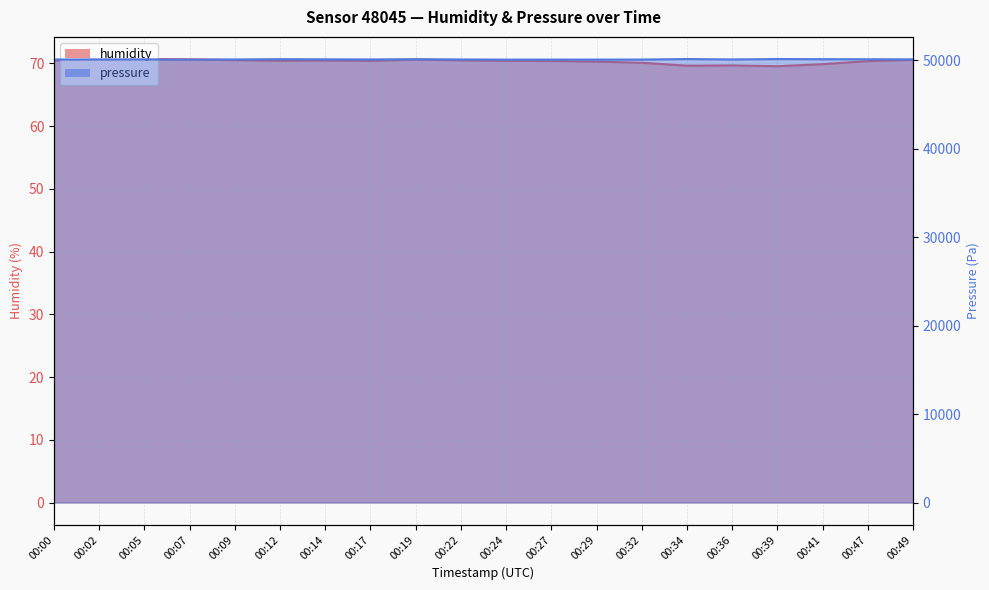

At which category does humidity reach its first local peak?

00:05